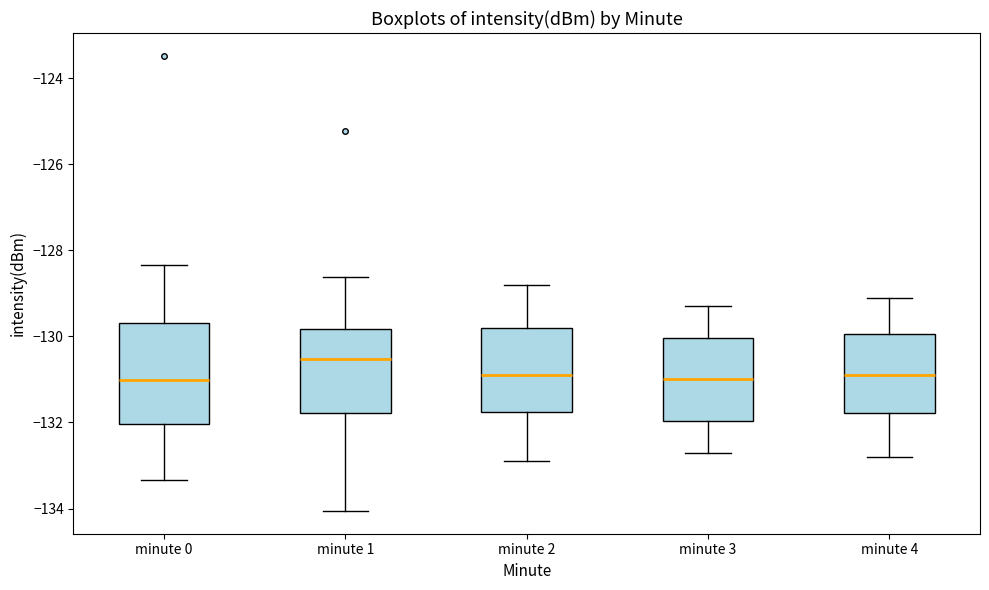

Reading left to right, read every box against the y-axis: the position of its median line, the range the box covers, and the ends of its whiskers. The values are not printed on the chart, so give them approximately, as read against the axis.

minute 0: median -131.0, box -132.0 to -129.6, whiskers -133.4 to -128.4
minute 1: median -130.6, box -131.8 to -129.8, whiskers -134.0 to -128.6
minute 2: median -130.8, box -131.8 to -129.8, whiskers -132.8 to -128.8
minute 3: median -131.0, box -132.0 to -130.0, whiskers -132.6 to -129.2
minute 4: median -130.8, box -131.8 to -130.0, whiskers -132.8 to -129.0